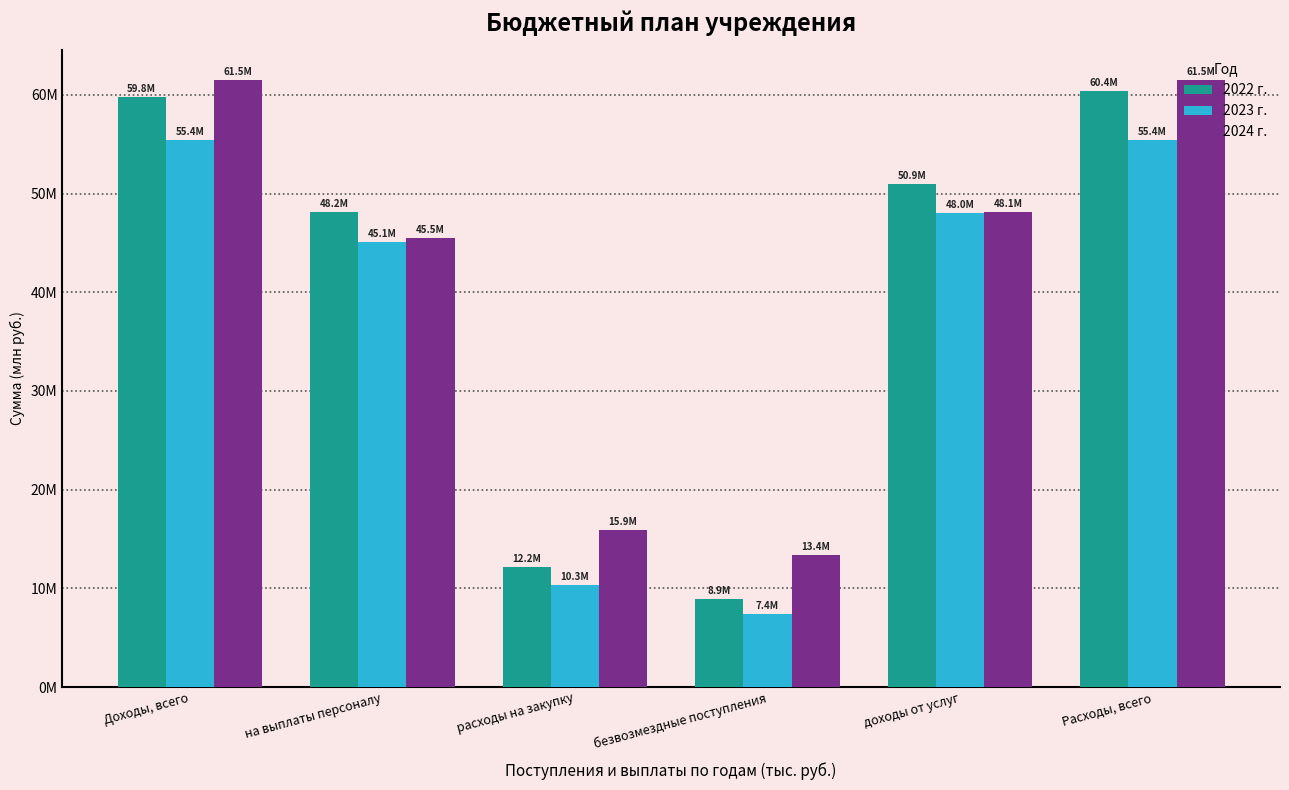

Does the chart contain any negative values?

No